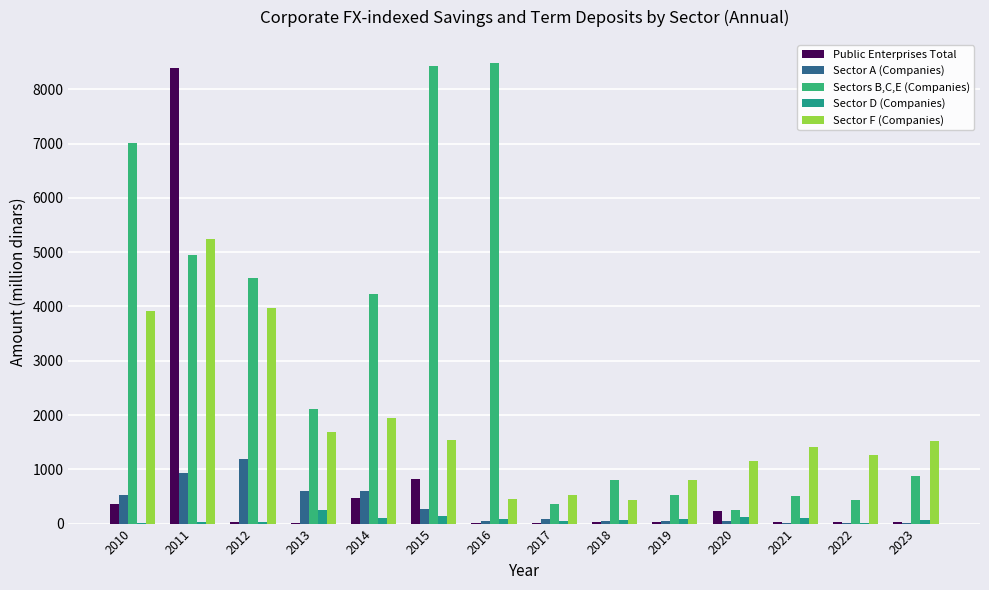

Which series has the largest total across all categories?

Sectors B,C,E (Companies)